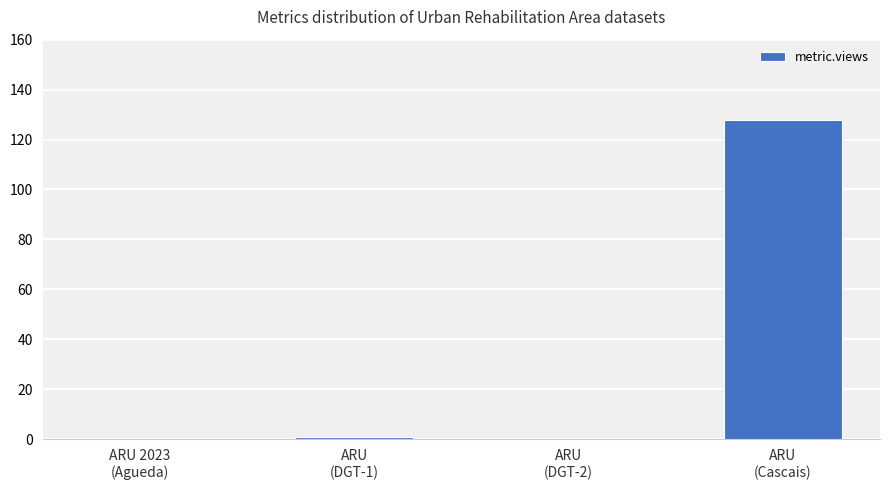

At which category does the chart reach its peak across all series?

ARU
(Cascais)